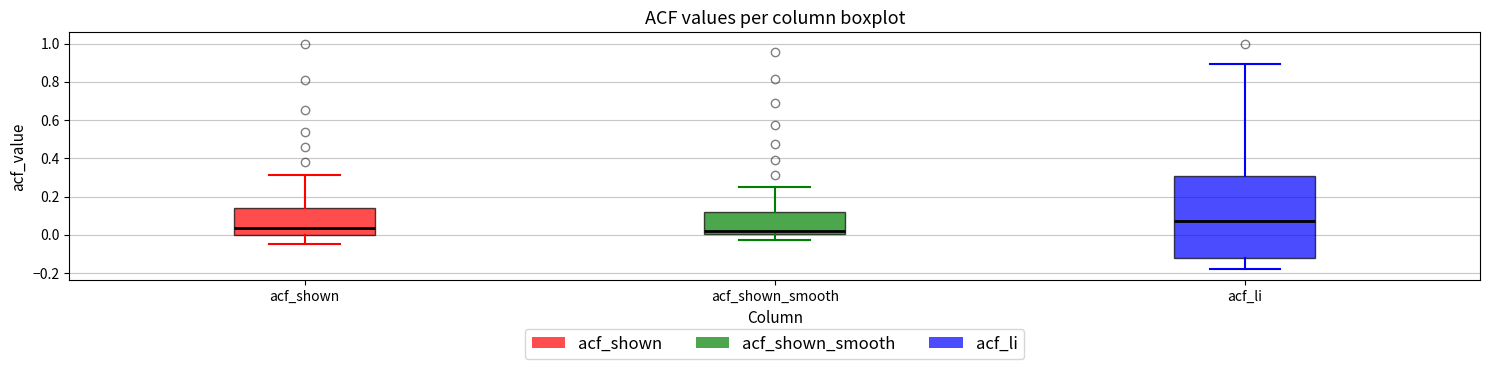

Reading left to right, read every box against the y-axis: the position of its median line, the range the box covers, and the ends of its whiskers. The values are not printed on the chart, so give them approximately, as read against the axis.

acf_shown: median 0.04, box 0.00 to 0.14, whiskers -0.04 to 0.32
acf_shown_smooth: median 0.02, box 0.00 to 0.12, whiskers -0.02 to 0.24
acf_li: median 0.06, box -0.12 to 0.30, whiskers -0.18 to 0.90